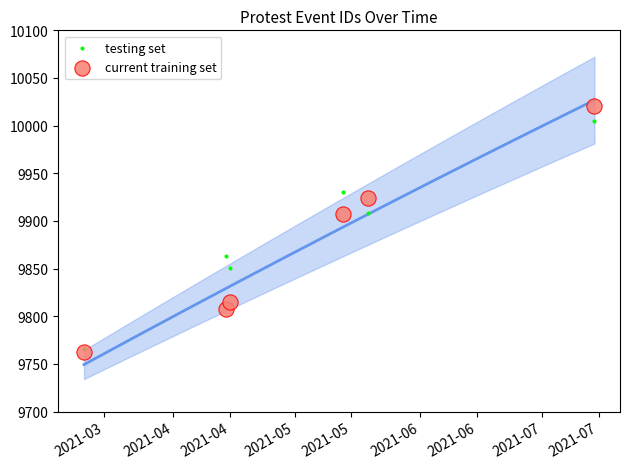

Which series contains the lowest Y value?

current training set